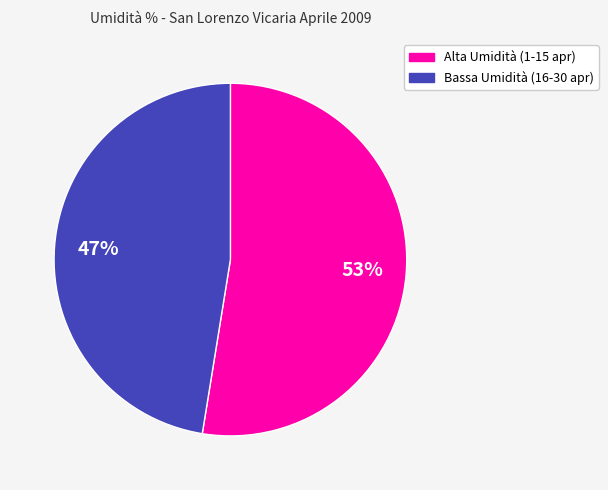

To the nearest percent, what is the average slice percentage?

50%